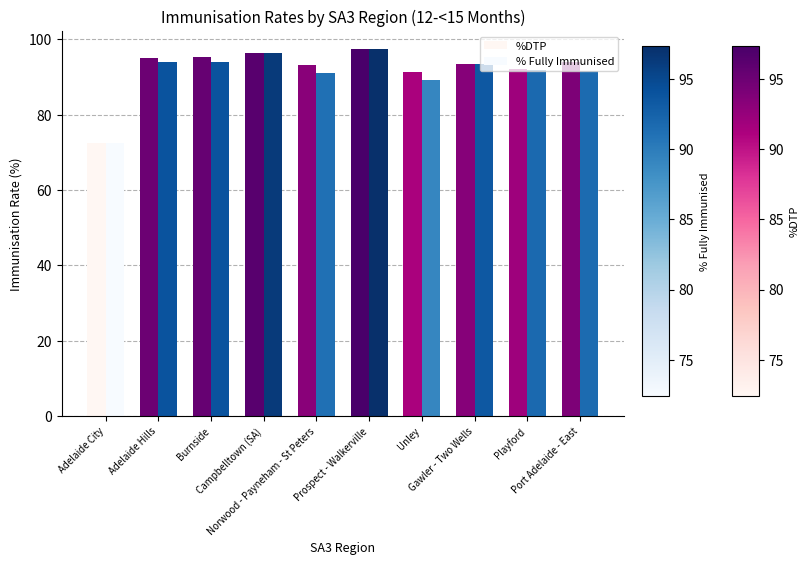

Does the chart contain any negative values?

No